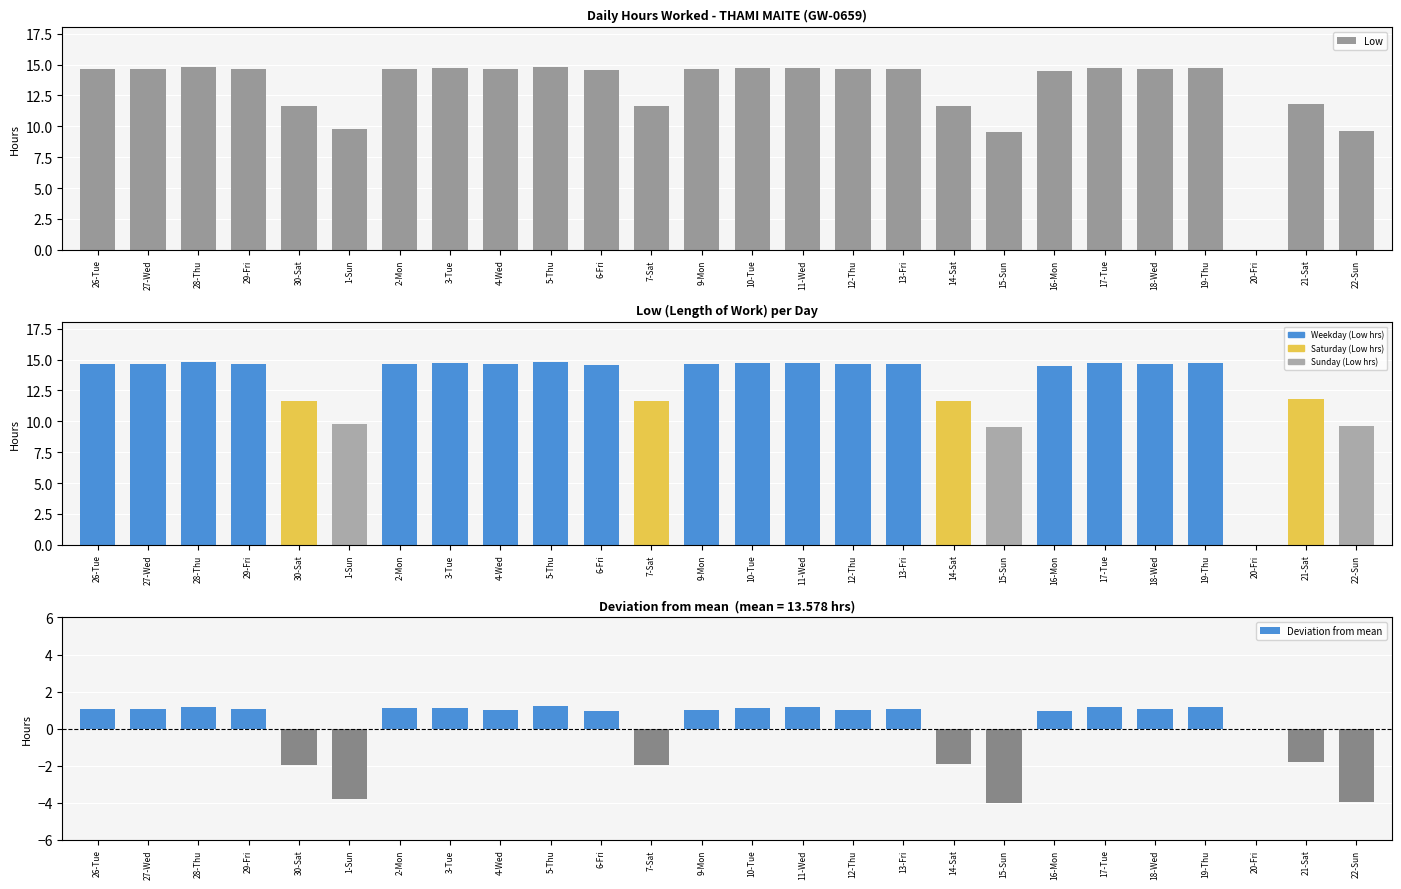

What is the greatest value displayed?

14.8